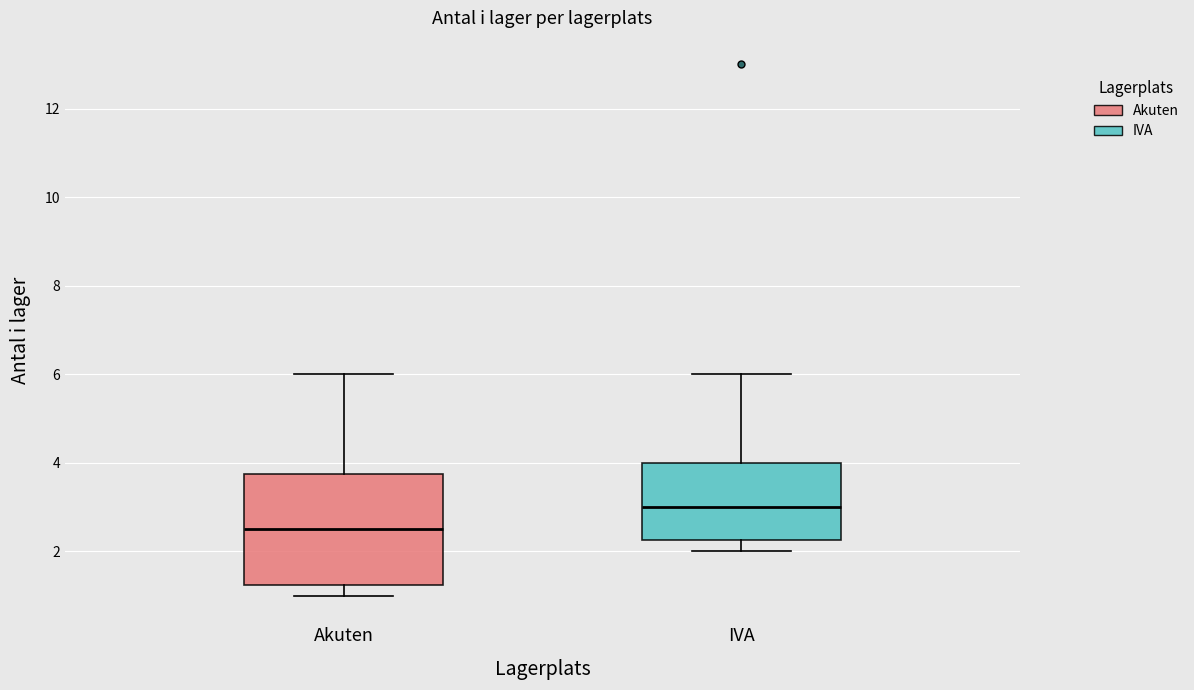

Where does the upper whisker of the box for Akuten end on the y-axis? The values are not printed on the chart, so give them approximately, as read against the axis.

6.0